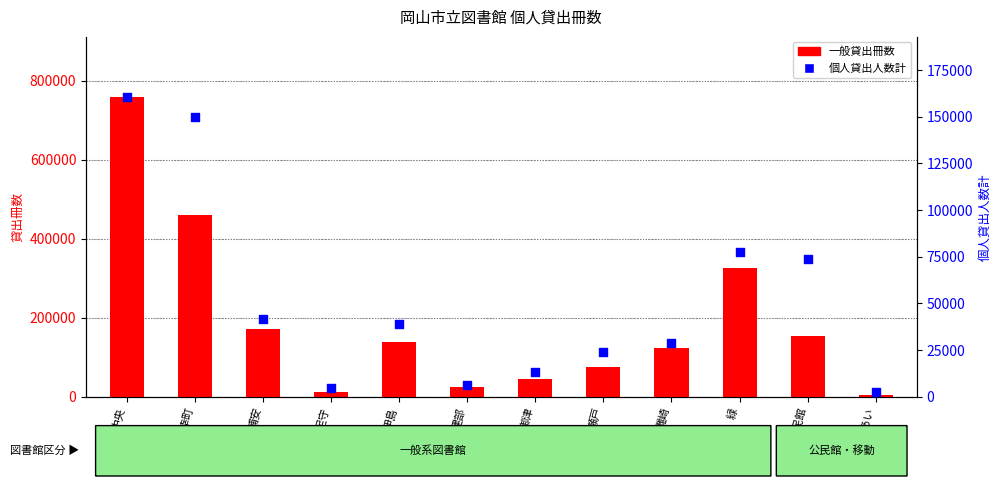

Which series reaches the maximum Y coordinate?

一般貸出冊数